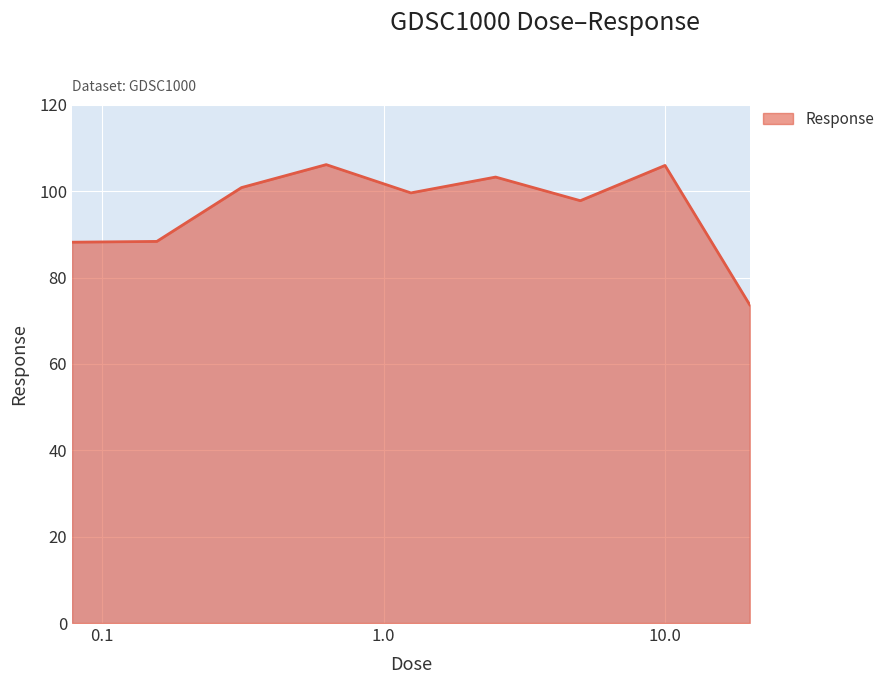

What is the difference between the maximum and minimum values?

32.5